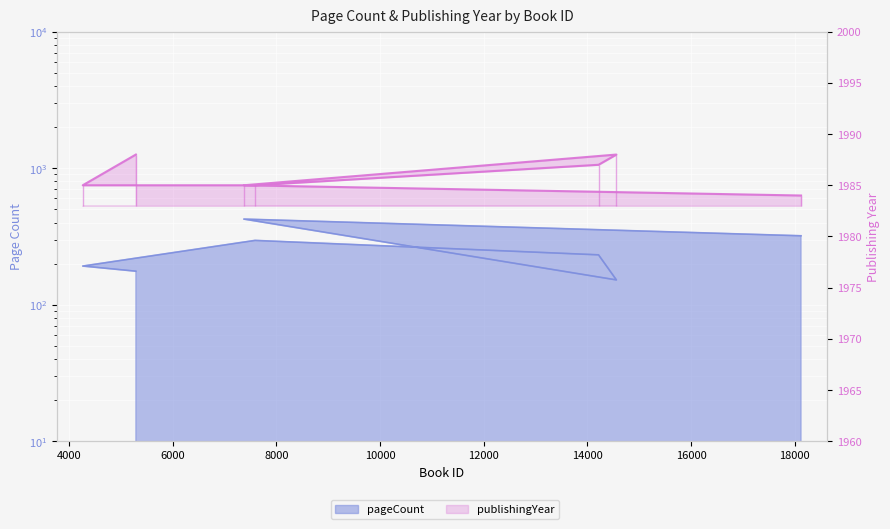

Which category has the lowest value across all series?

14561